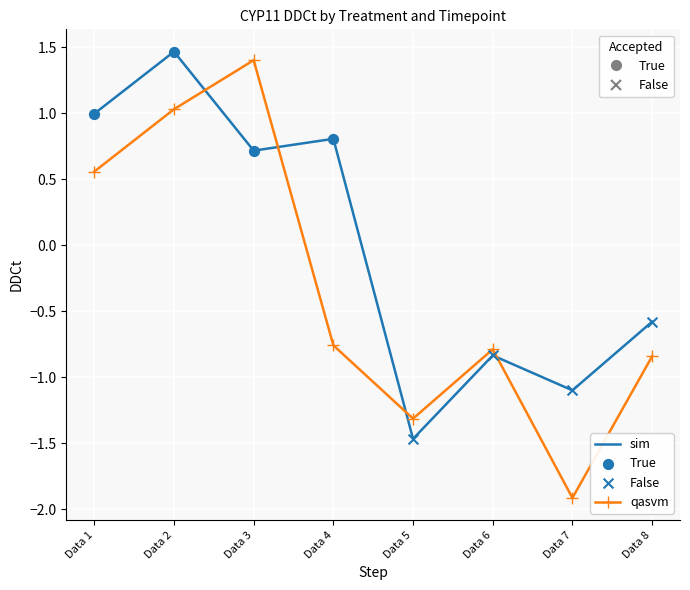

At which category is the sum across all series the highest?

Data 2